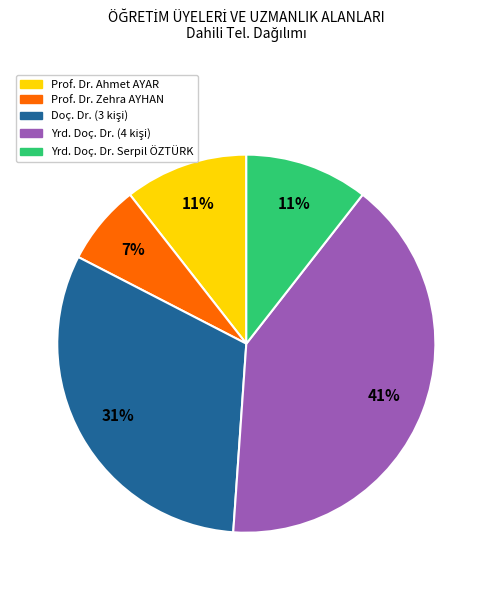

Does any single category account for the majority?

No